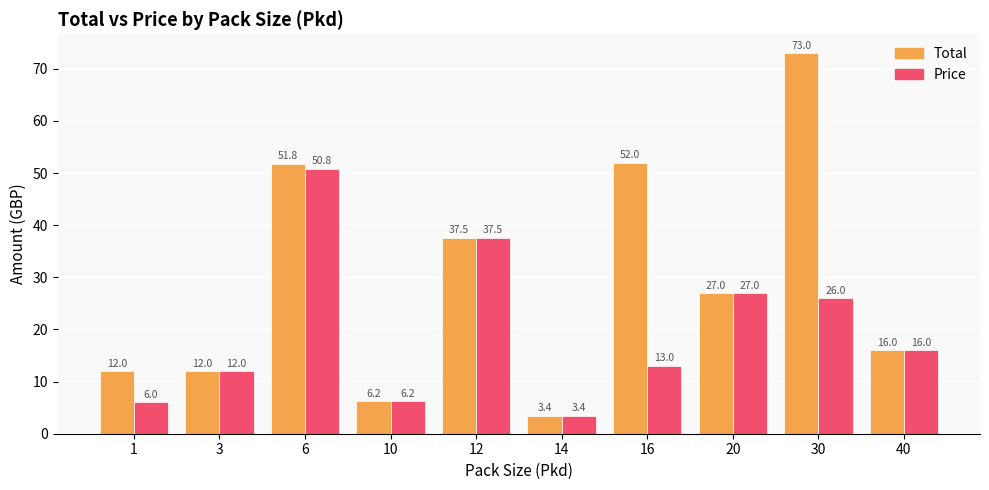

What is the difference between the Price values at 1 and 12?

31.6